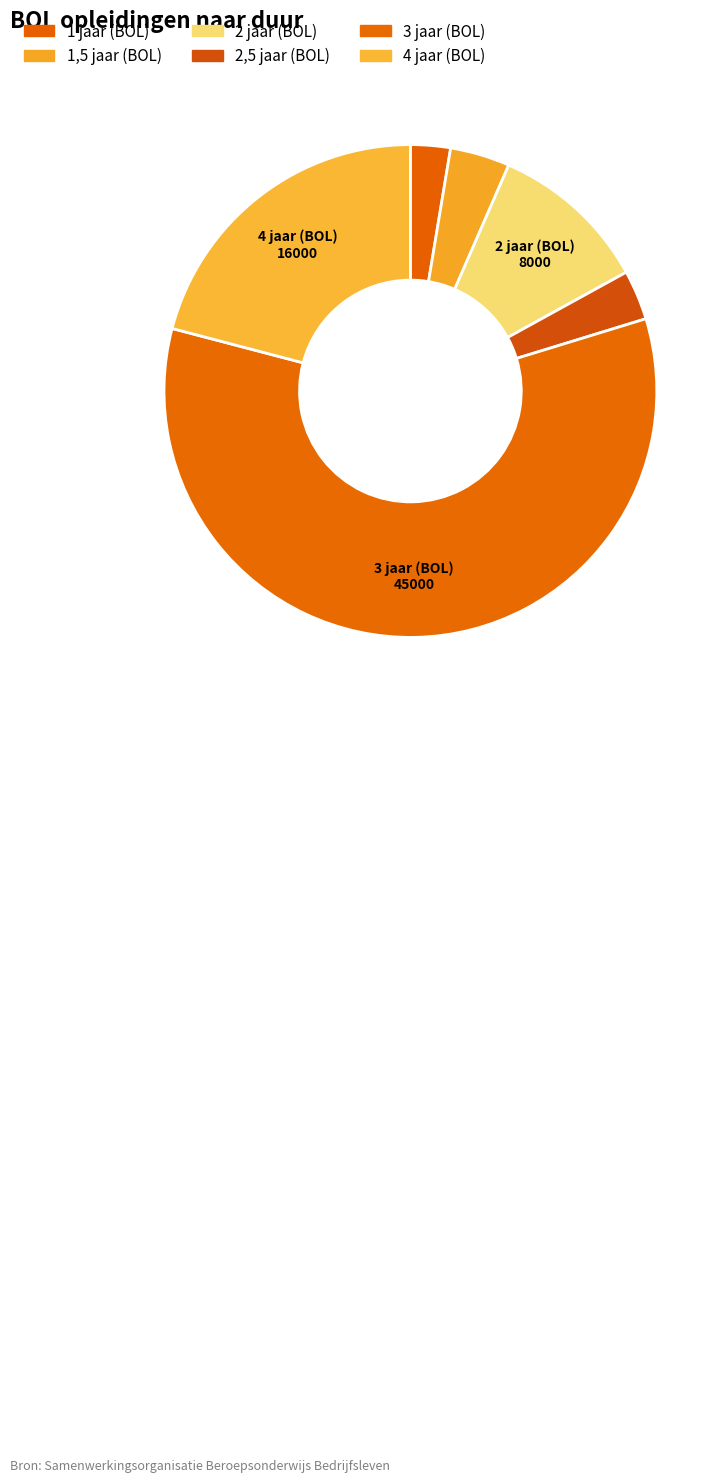

How many slices are in this pie chart?

6